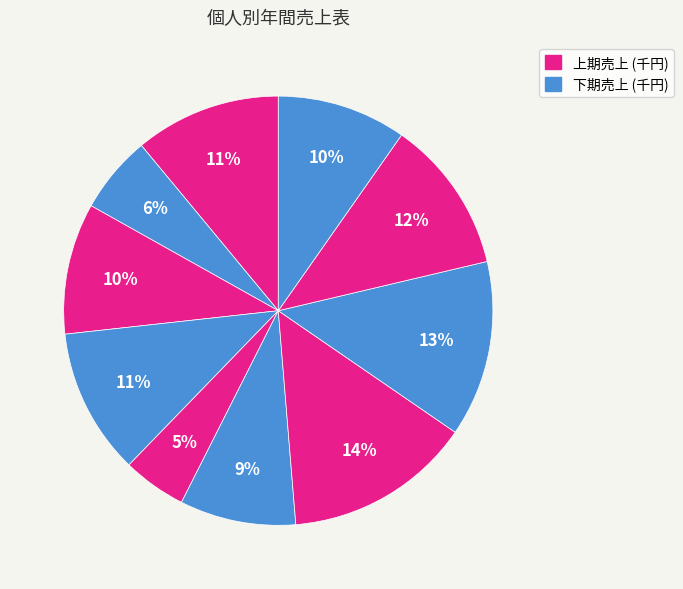

How many segments does this pie chart have?

10